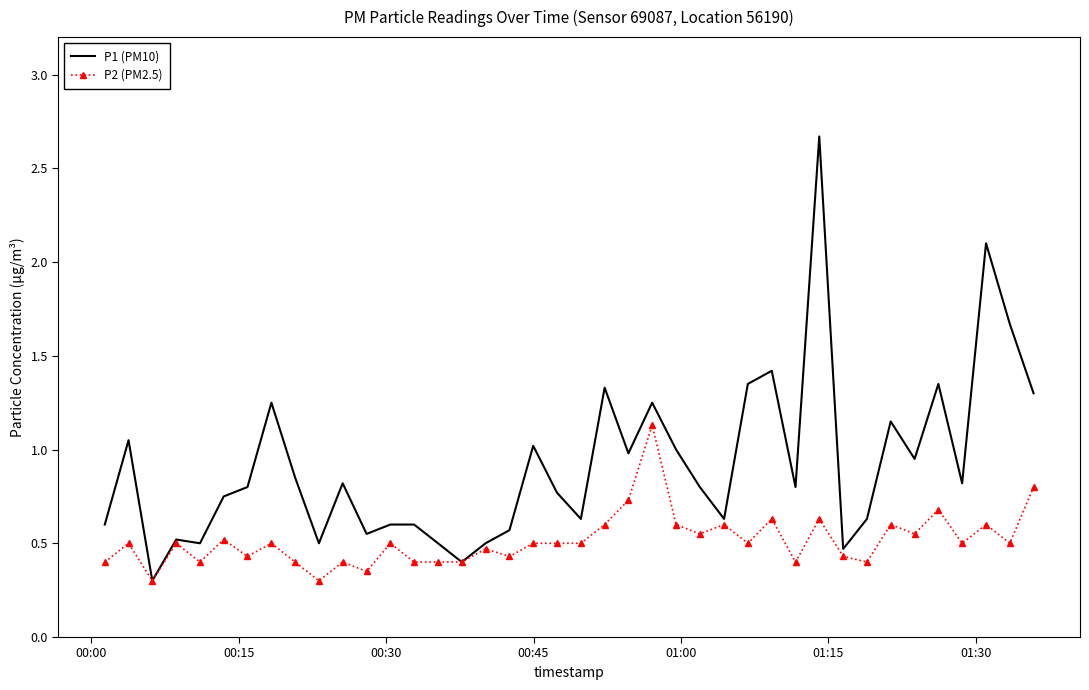

What is the maximum value shown in the chart?

2.7